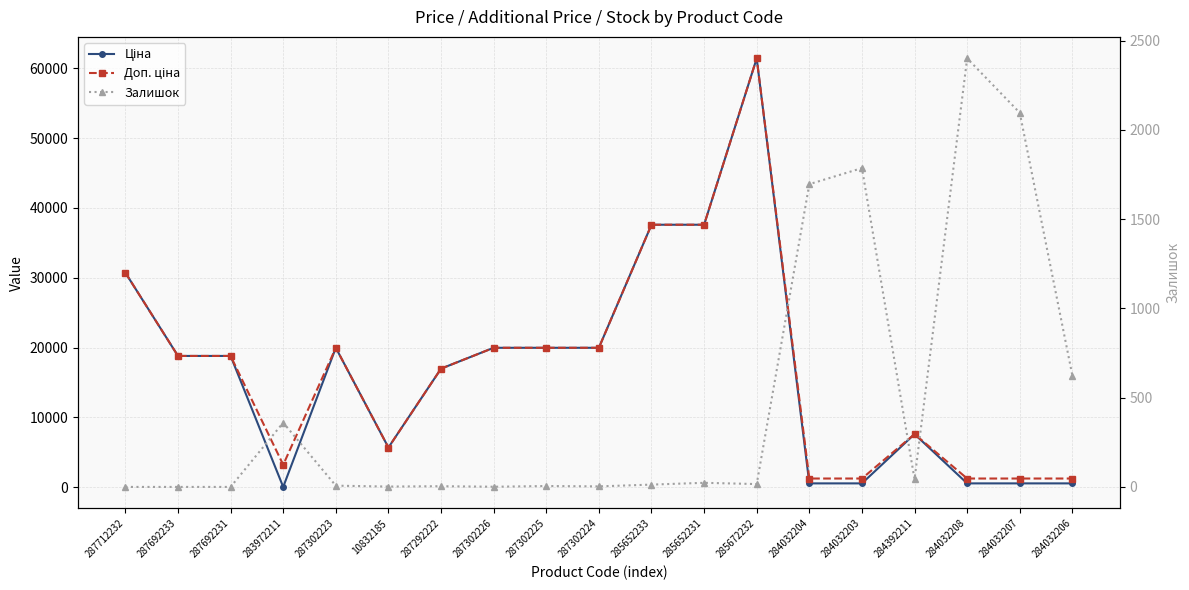

What is the average value of the Залишок series?

477.9